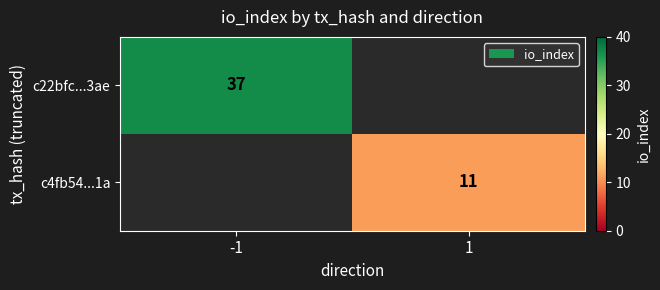

Is the value of c22bfc...3ae at -1 greater than the value of c4fb54...1a at 1?

Yes